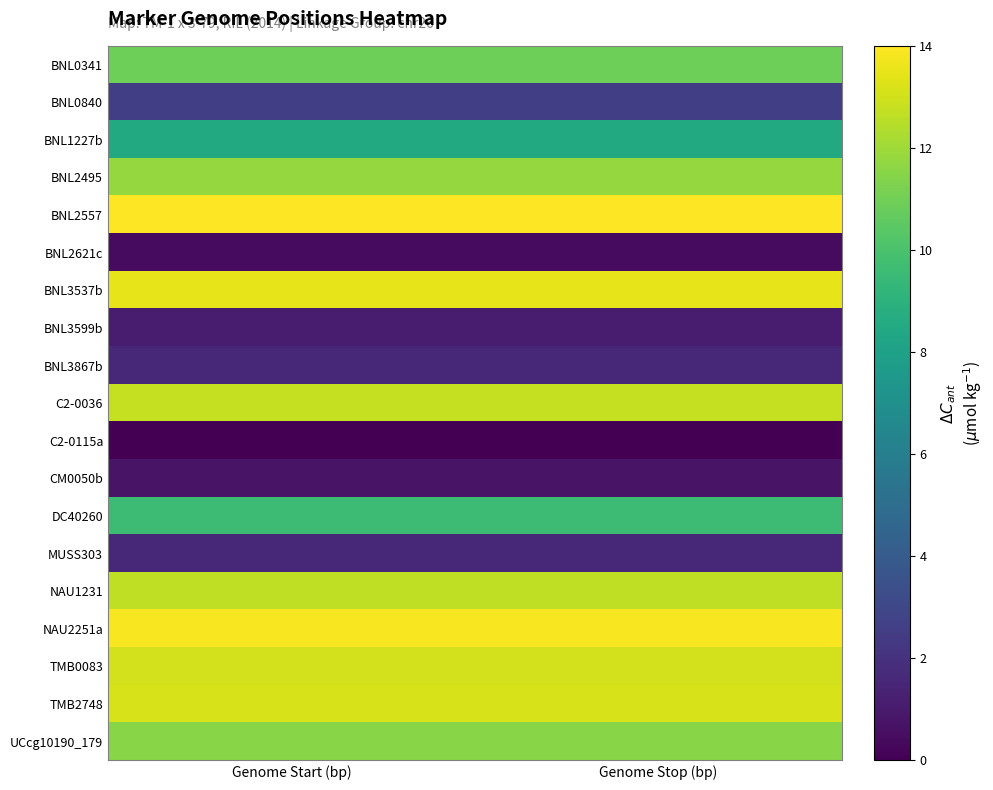

Reading left to right, what are all the values shown in this chart?

BNL0341: Genome Start (bp)=10.9	Genome Stop (bp)=10.9
BNL0840: Genome Start (bp)=2.6	Genome Stop (bp)=2.6
BNL1227b: Genome Start (bp)=8.5	Genome Stop (bp)=8.5
BNL2495: Genome Start (bp)=11.8	Genome Stop (bp)=11.8
BNL2557: Genome Start (bp)=14.0	Genome Stop (bp)=14.0
BNL2621c: Genome Start (bp)=0.4	Genome Stop (bp)=0.4
BNL3537b: Genome Start (bp)=13.5	Genome Stop (bp)=13.5
BNL3599b: Genome Start (bp)=1.1	Genome Stop (bp)=1.1
BNL3867b: Genome Start (bp)=1.6	Genome Stop (bp)=1.6
C2-0036: Genome Start (bp)=12.8	Genome Stop (bp)=12.8
C2-0115a: Genome Start (bp)=0.0	Genome Stop (bp)=0.0
CM0050b: Genome Start (bp)=0.7	Genome Stop (bp)=0.7
DC40260: Genome Start (bp)=9.6	Genome Stop (bp)=9.6
MUSS303: Genome Start (bp)=1.5	Genome Stop (bp)=1.5
NAU1231: Genome Start (bp)=12.7	Genome Stop (bp)=12.7
NAU2251a: Genome Start (bp)=13.9	Genome Stop (bp)=13.9
TMB0083: Genome Start (bp)=13.0	Genome Stop (bp)=13.0
TMB2748: Genome Start (bp)=13.2	Genome Stop (bp)=13.2
UCcg10190_179: Genome Start (bp)=11.5	Genome Stop (bp)=11.5